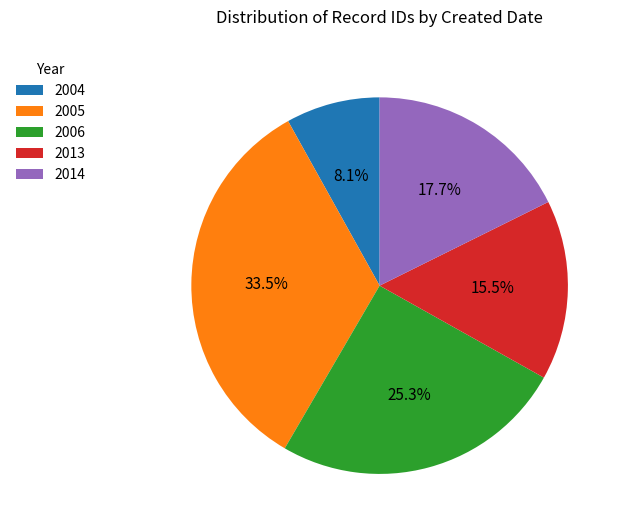

Is the sum of 2014 and 2004 greater than half?

No